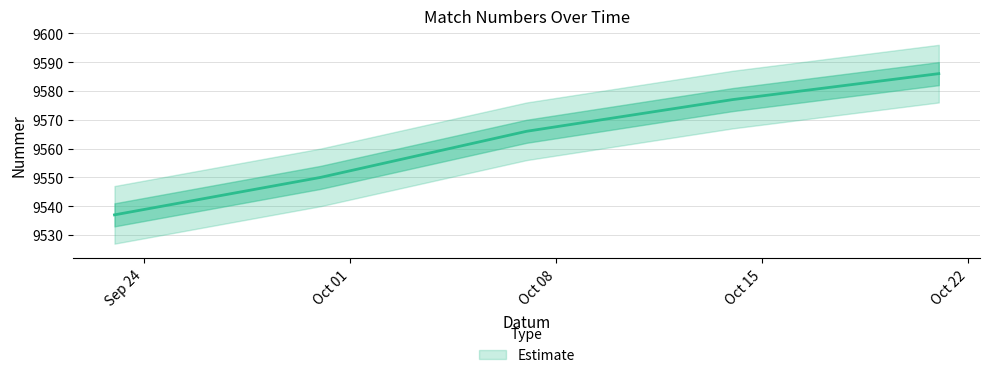

True or false: there are more than 1 points higher than both neighbors.

False